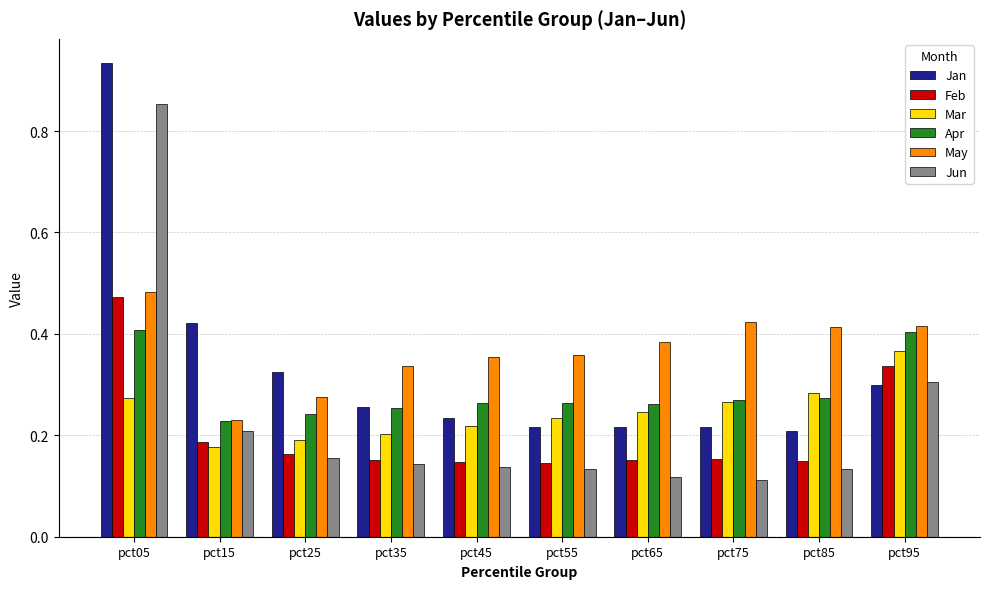

What is the sum of all Mar values?

2.5